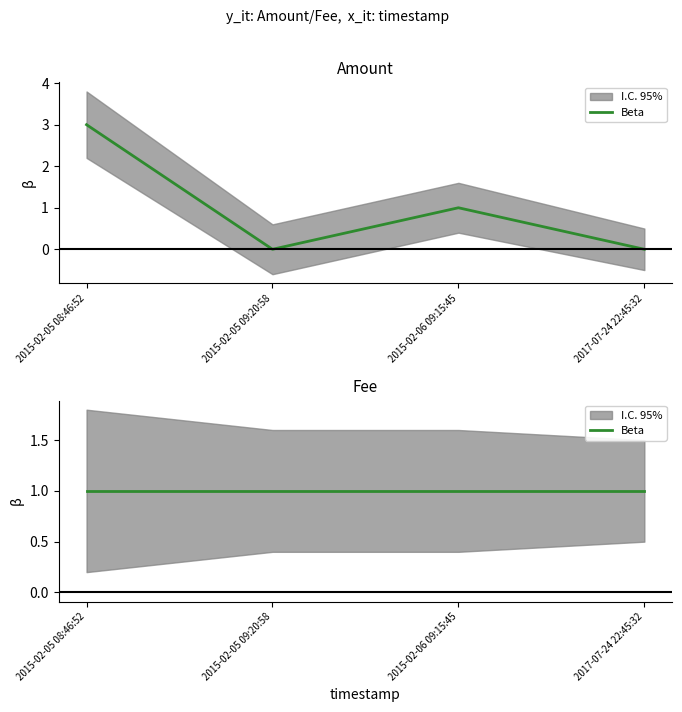

What is the greatest value displayed?

3